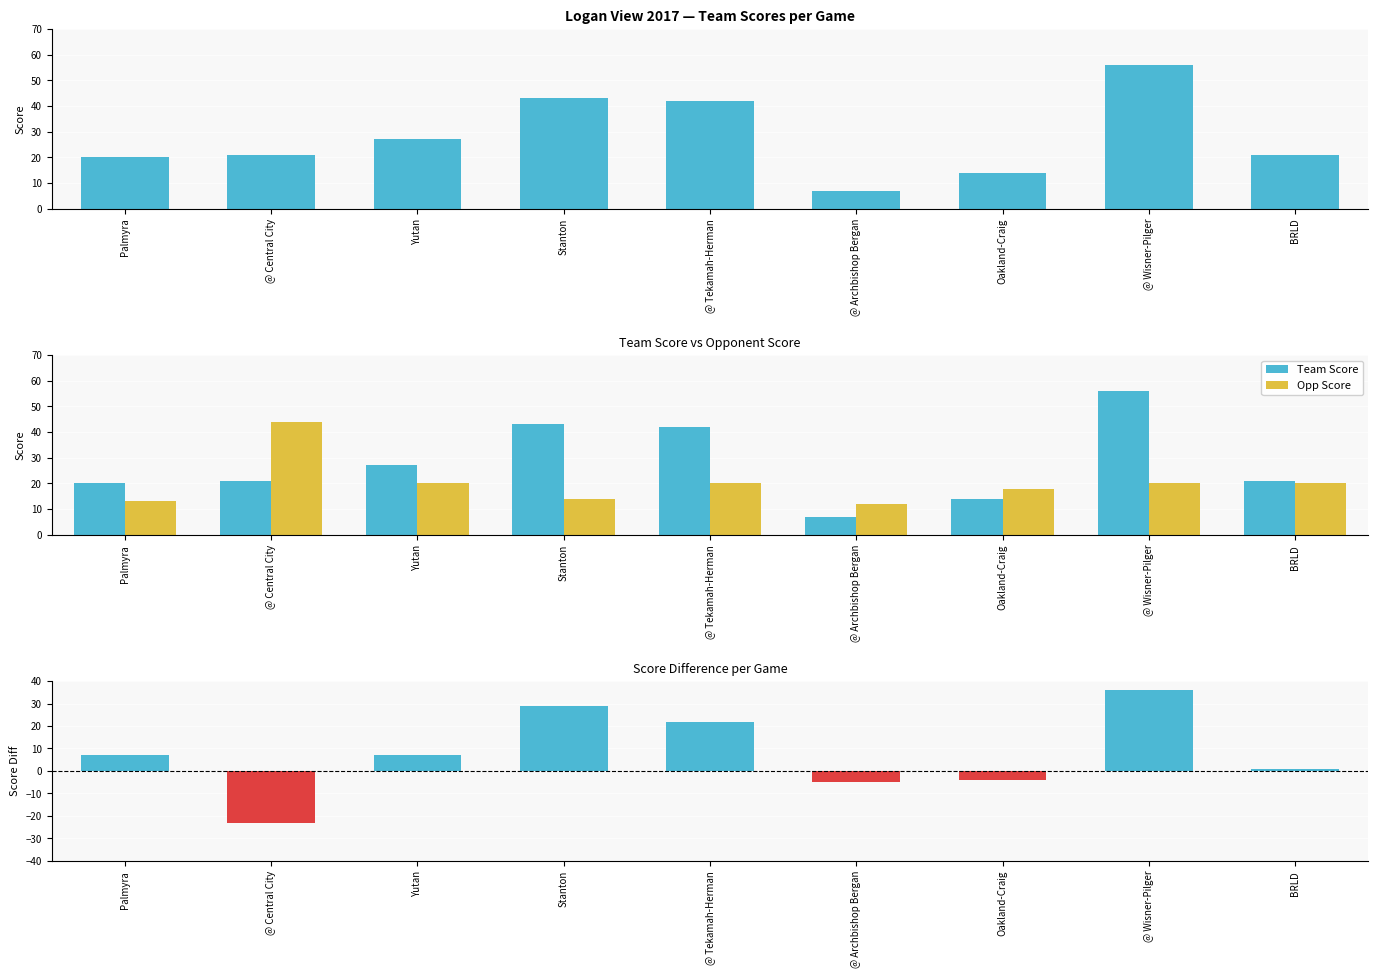

What is the label of the 5th bar from the right?

@ Tekamah-Herman